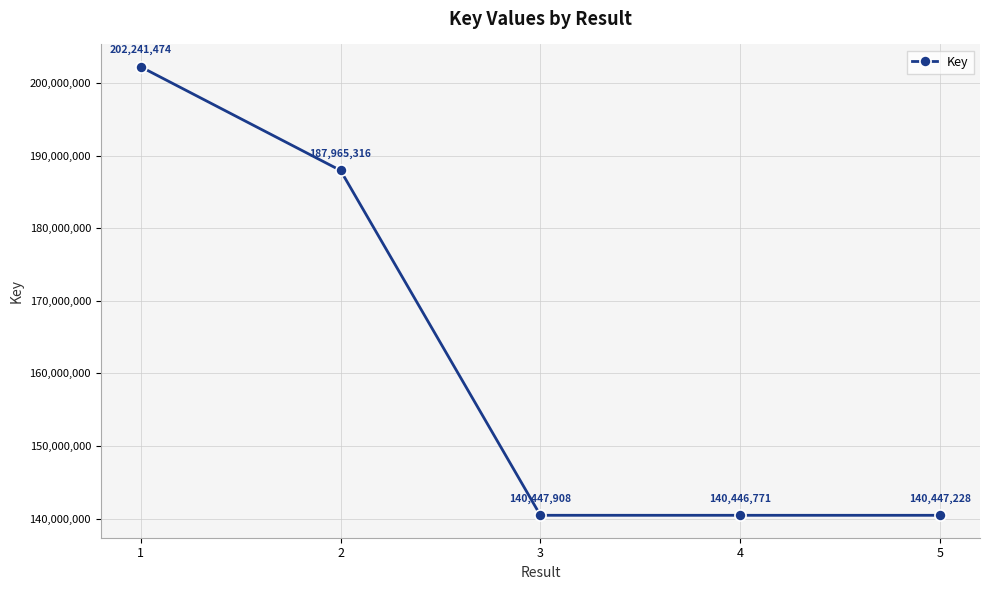

How many lines are shown in the chart?

1